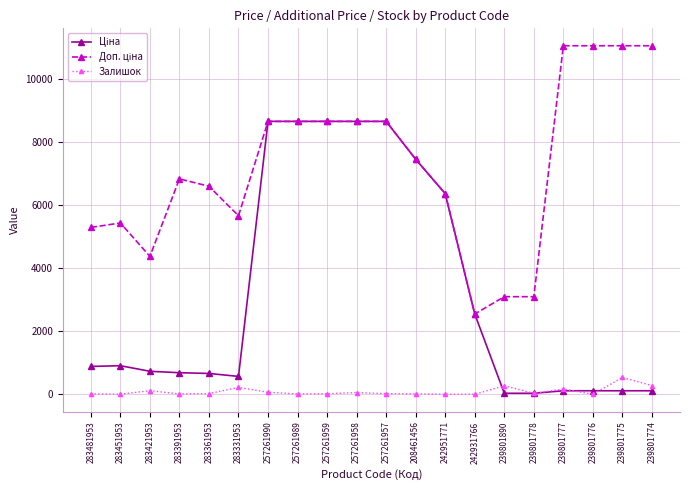

What is the maximum value for Залишок?

532.0